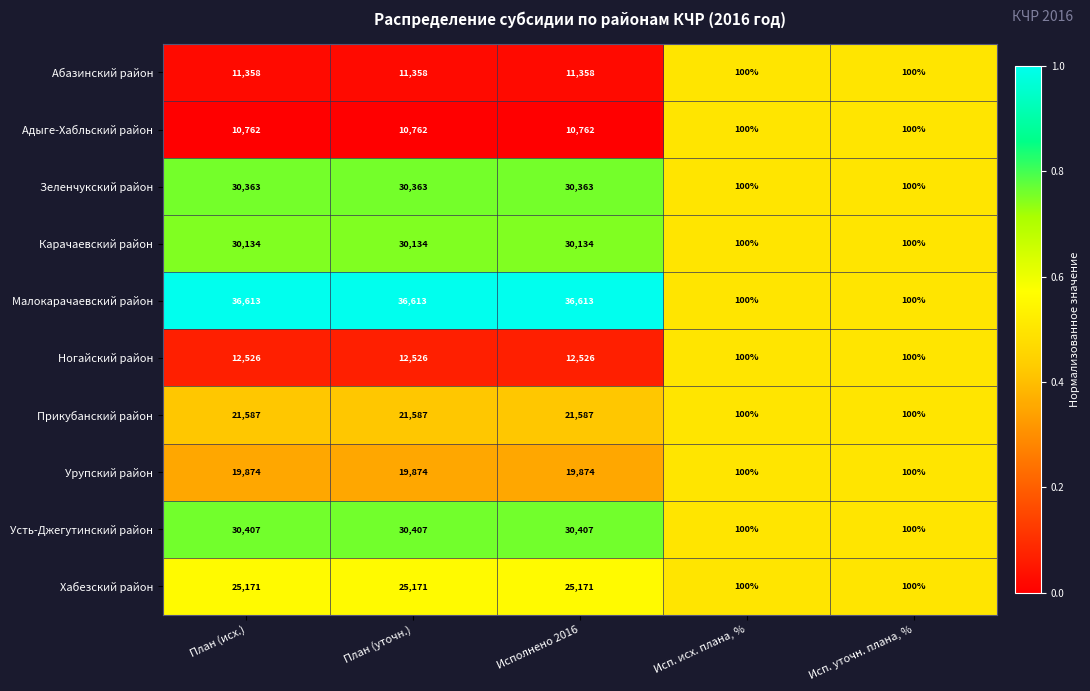

True or false: Ногайский район has a value of 12526 at План (уточн.).

True